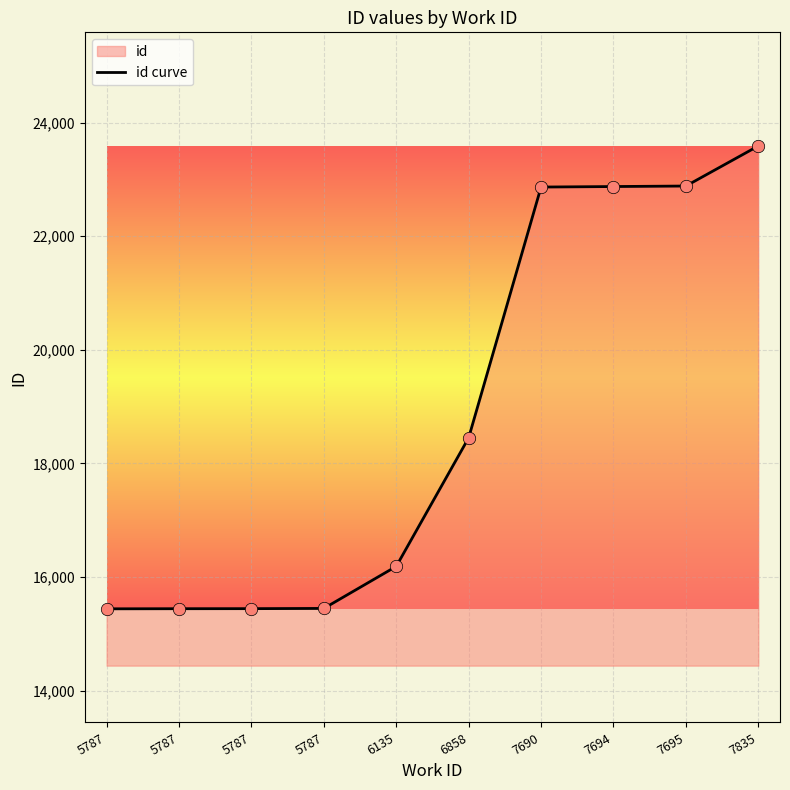

Approximately how many times larger is the value at 7835 compared to 5787?

1.5